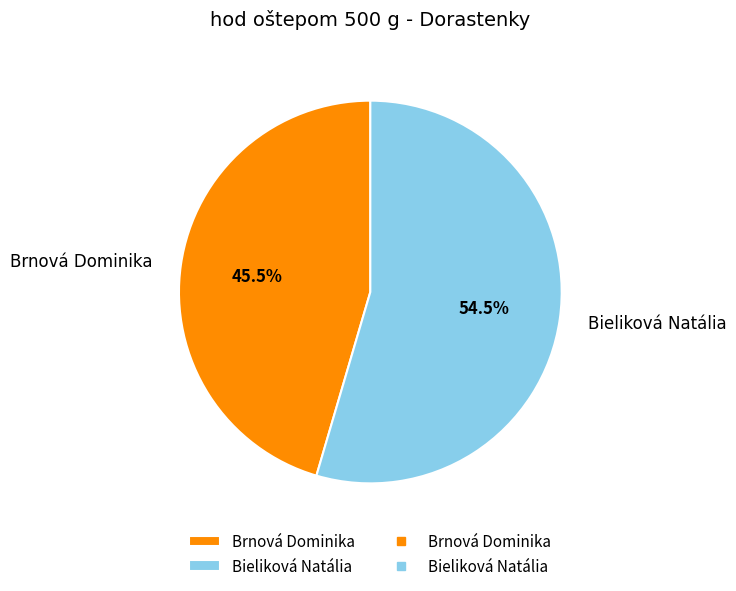

Count the number of slices in the pie.

2